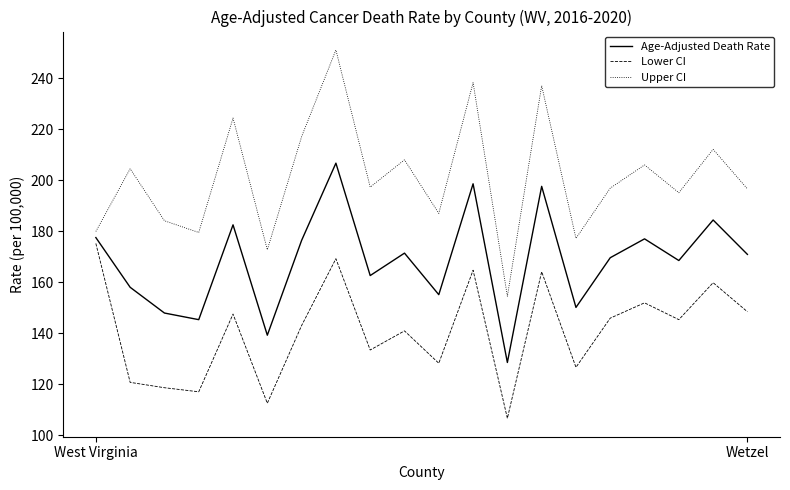

Which series has the widest spread of values?

Upper CI